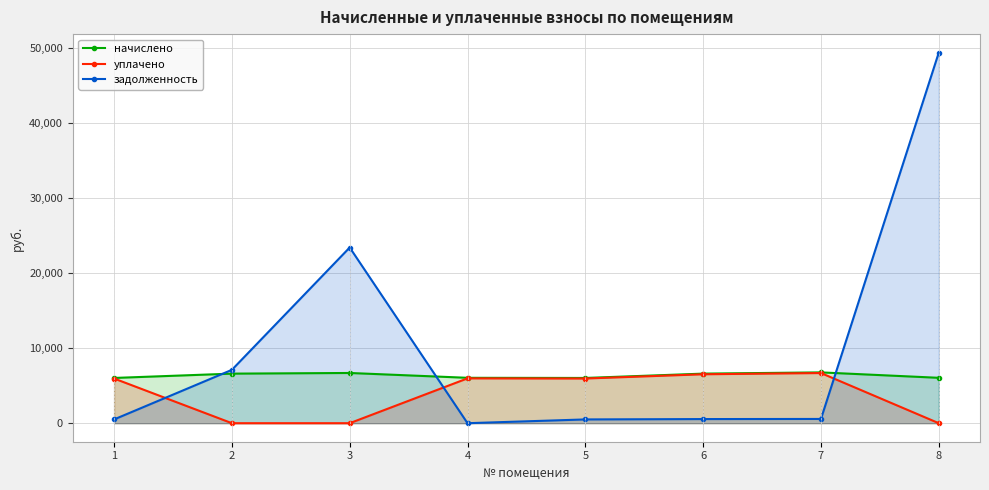

Reading left to right, transcribe all the data shown in this chart.

начислено: 6021.8	6596.6	6684.4	6041.3	6021.8	6596.6	6762.4	6041.3
уплачено: 5946.4	0.0	0.0	5965.6	5946.4	6514.1	6675.9	0.0
задолженность: 501.8	7100.7	23383.6	0.0	501.8	549.7	565.1	49321.1